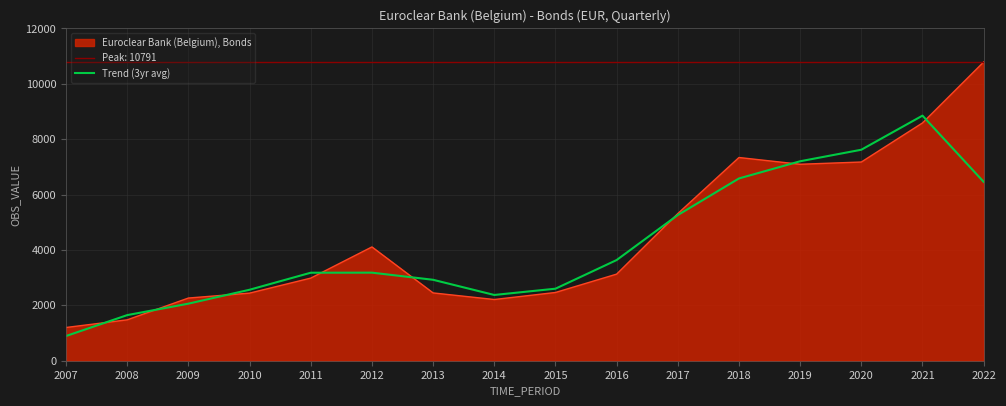

Approximately how many times larger is the value at 2015 compared to 2019?

0.4